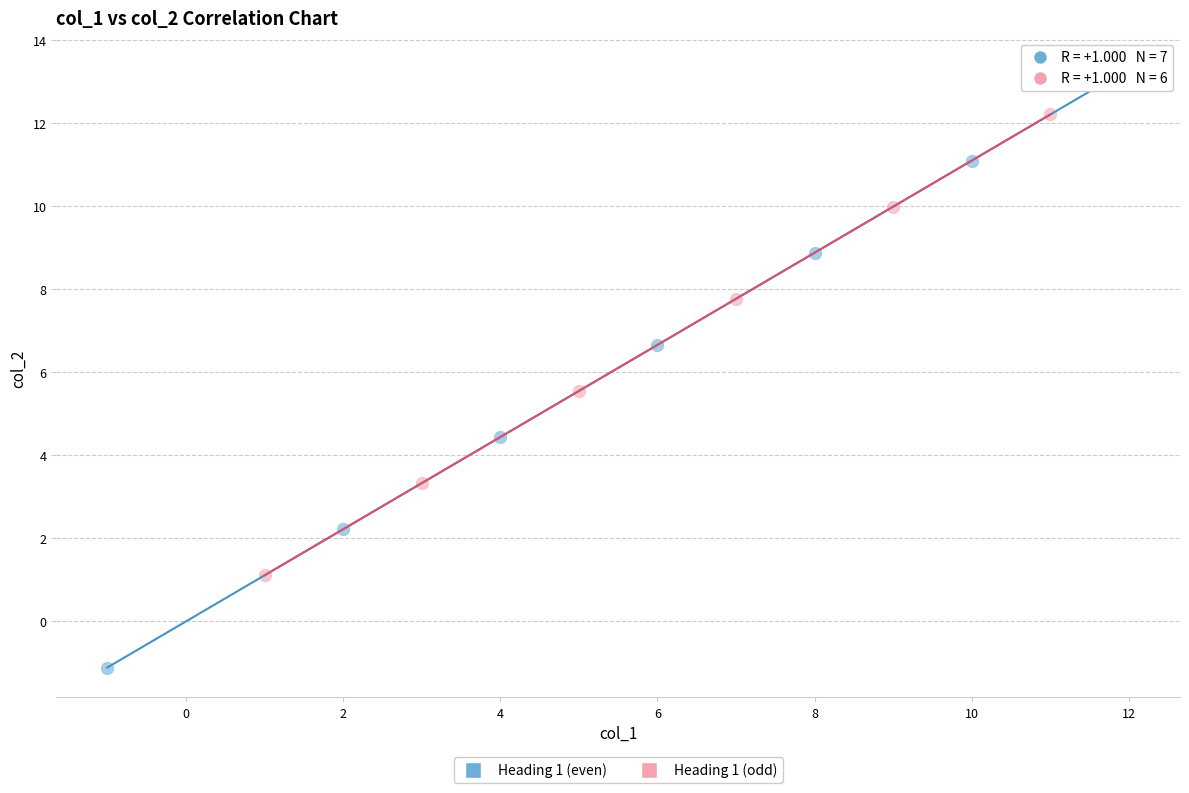

Which series contains the highest Y value?

Heading 1 (even)